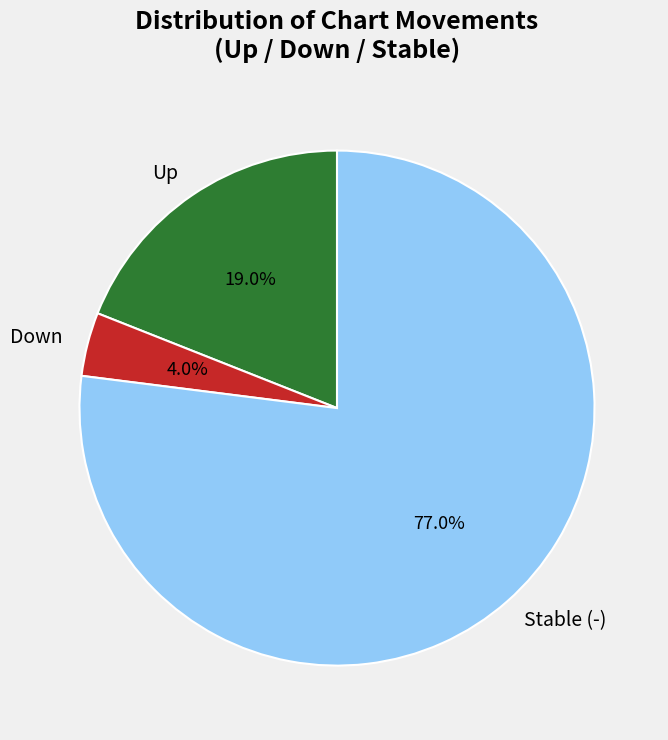

To the nearest percent, what is the difference between the largest and smallest slice percentages?

73%